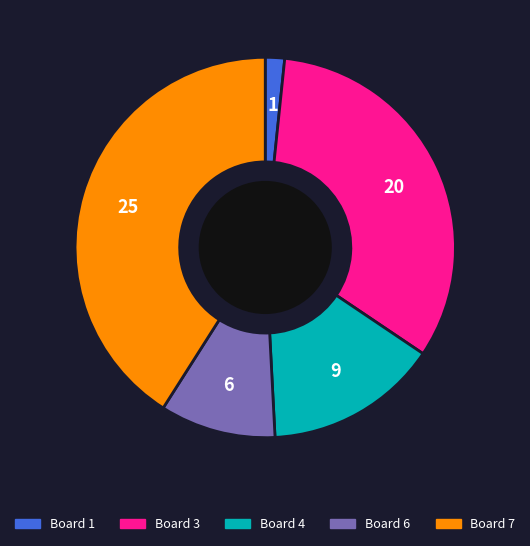

Rank the categories by value from lowest to highest.

Board 1, Board 6, Board 4, Board 3, Board 7